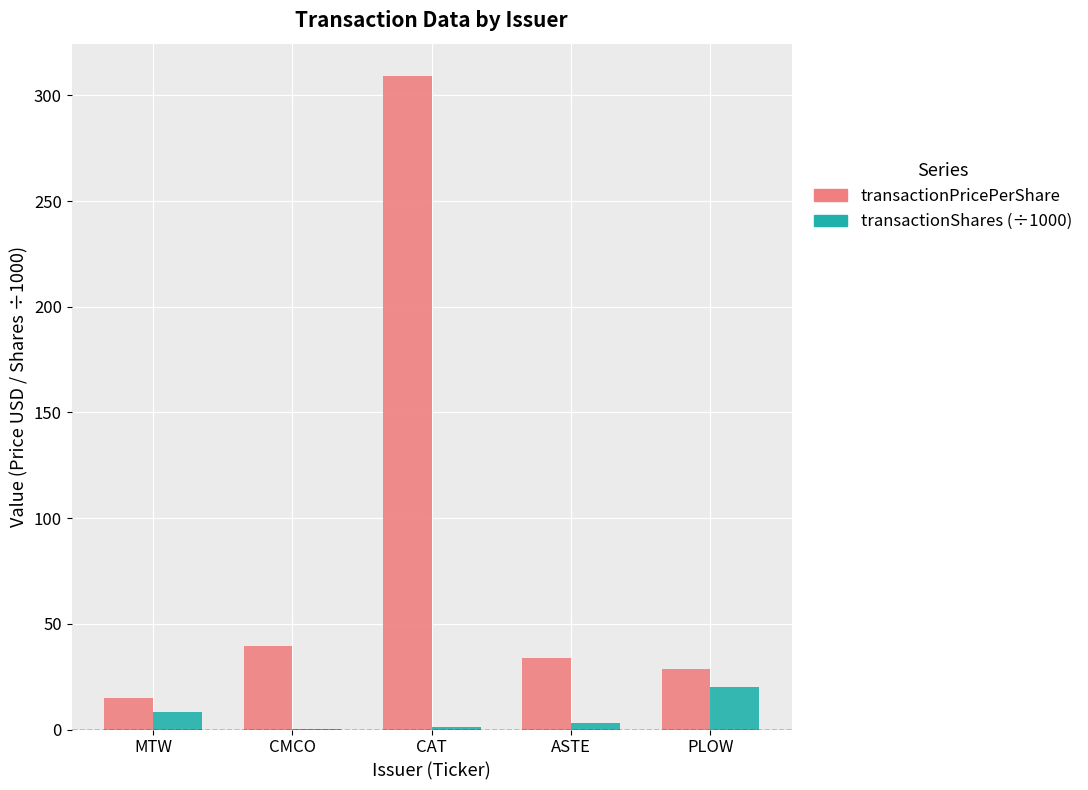

At which label is transactionPricePerShare closest to 161?

CMCO